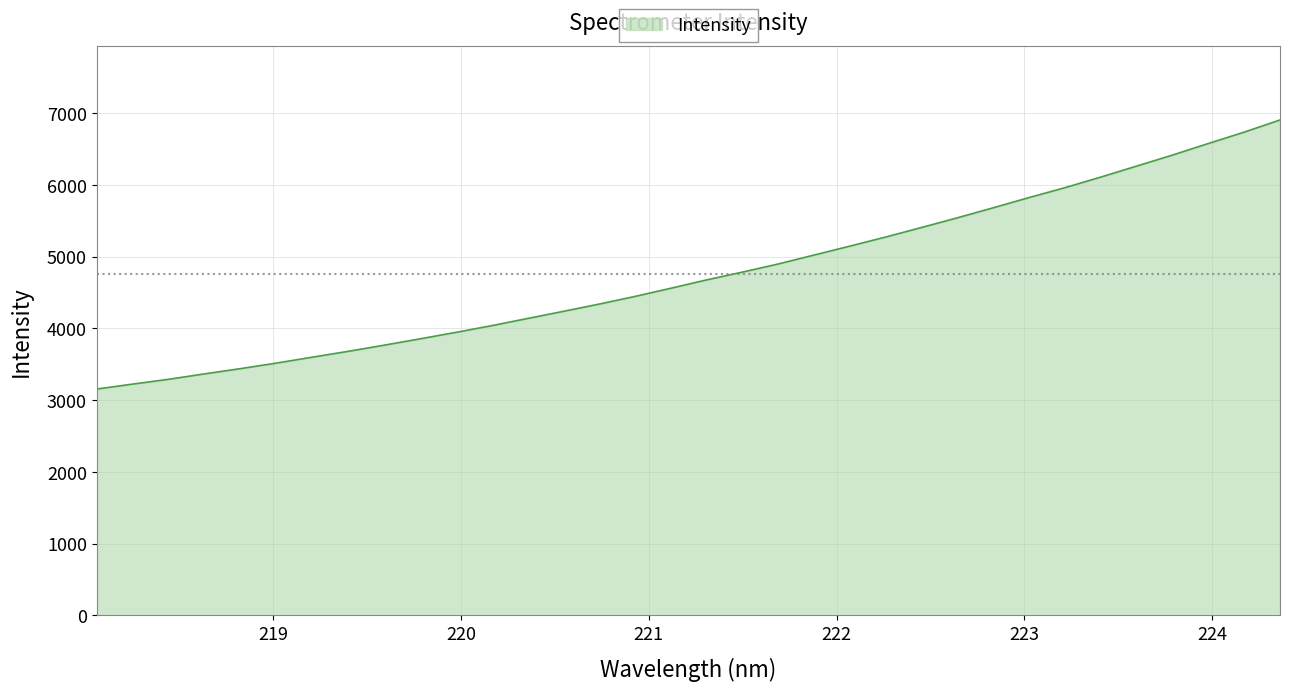

What is the maximum value shown in the chart?

6903.8